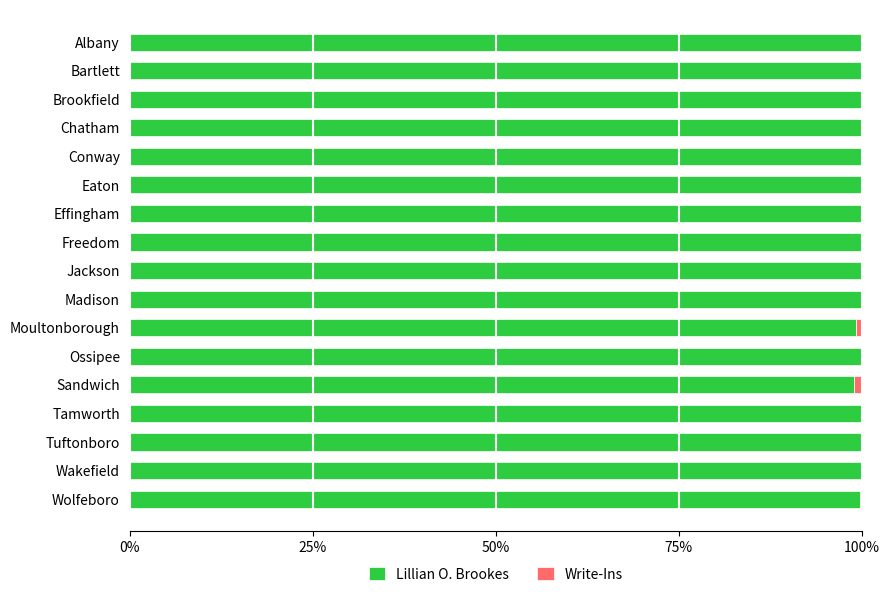

Is it true that Lillian O. Brookes equals 100.0 at Chatham?

True